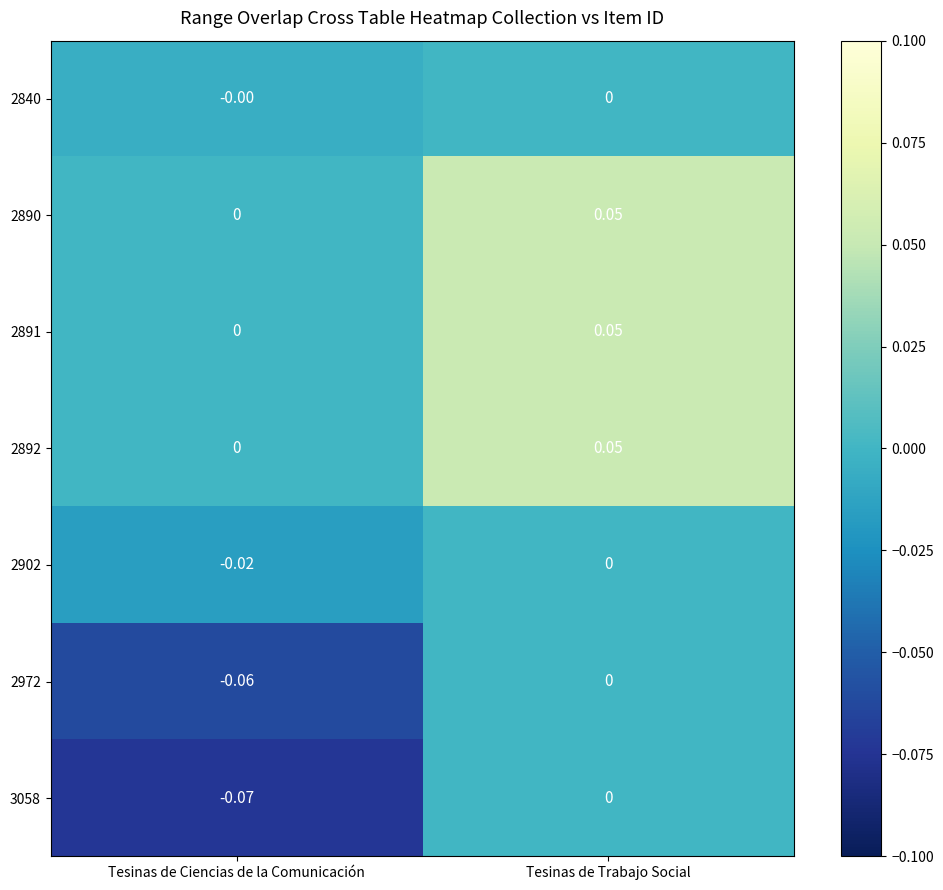

At which category is the sum across all series the highest?

Tesinas de Trabajo Social